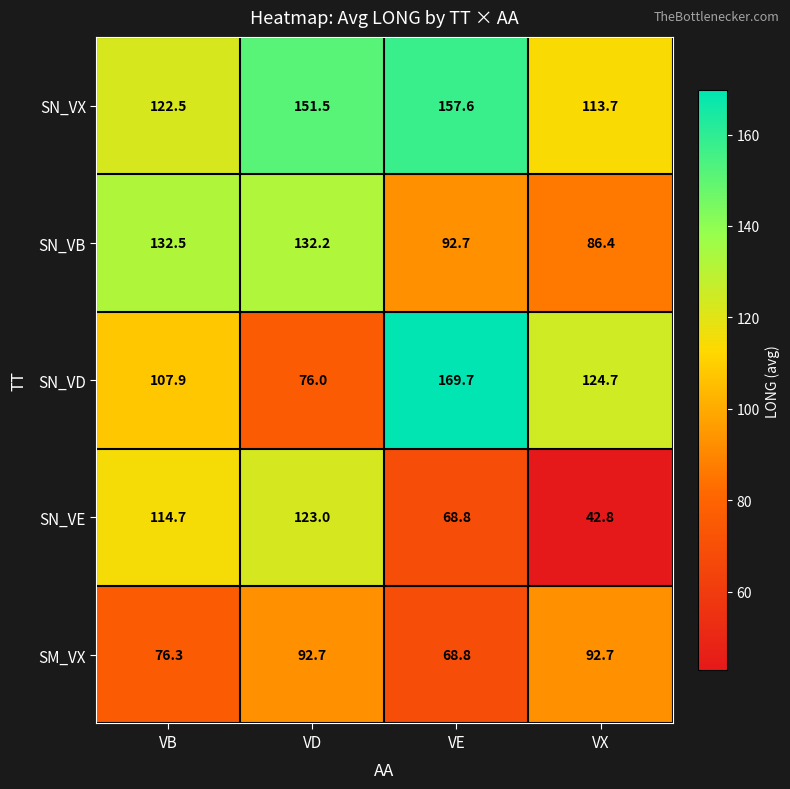

Where does the SN_VE series first go above 114?

VB